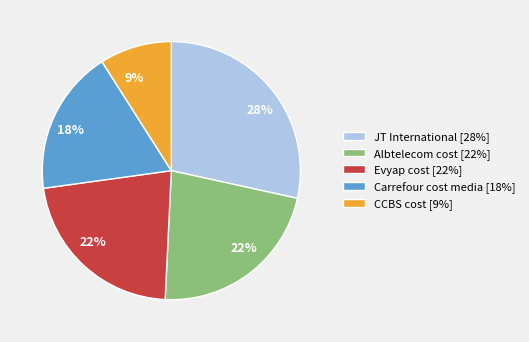

Does CCBS cost represent more than half of the total?

No